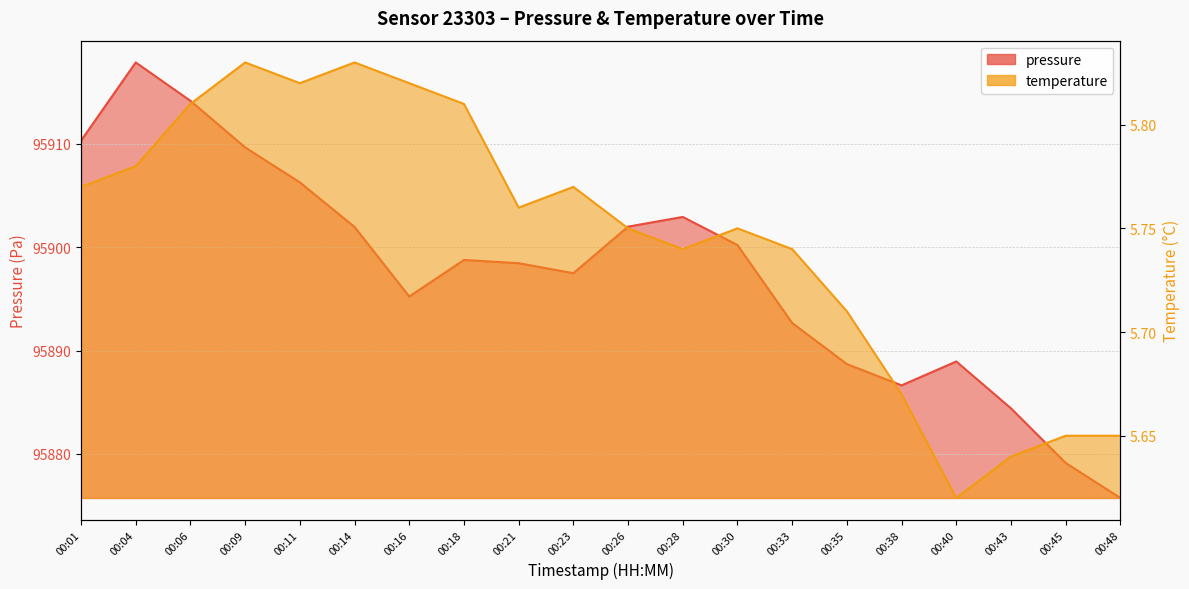

What is the maximum value shown in the chart?

95917.8